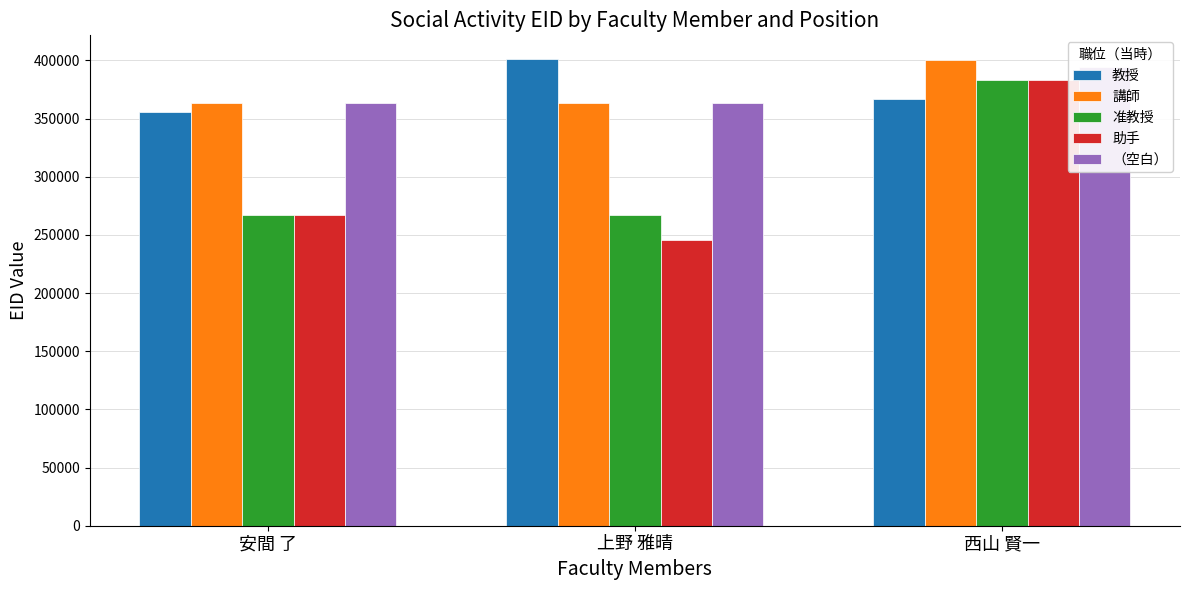

Between 西山 賢一 and 上野 雅晴, which is larger?

上野 雅晴